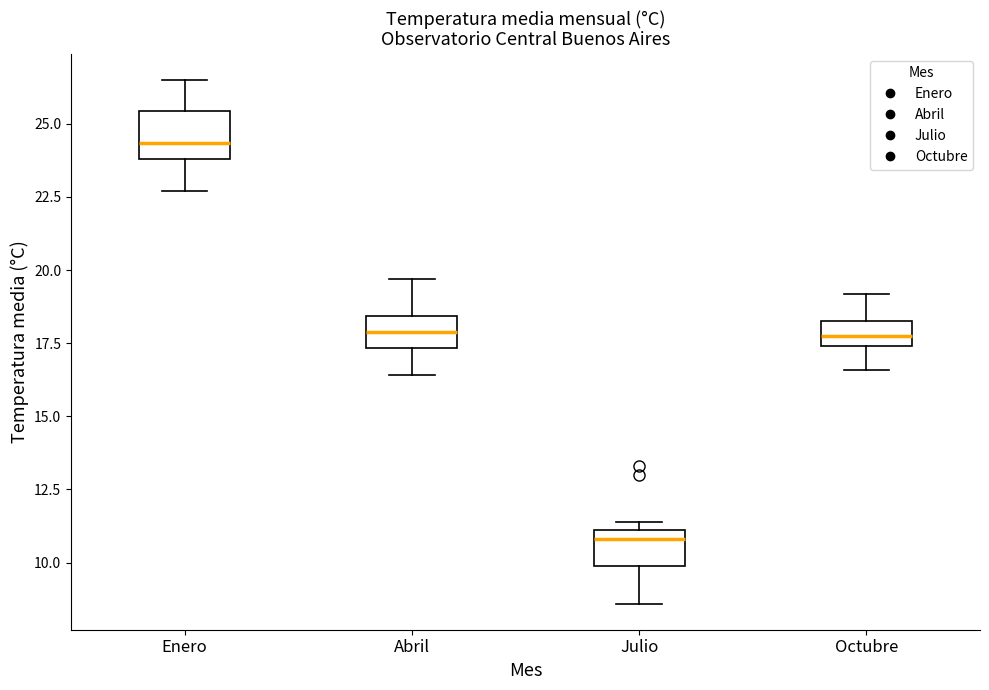

Where is the upper edge of the box for Julio on the y-axis? The values are not printed on the chart, so give them approximately, as read against the axis.

11.0